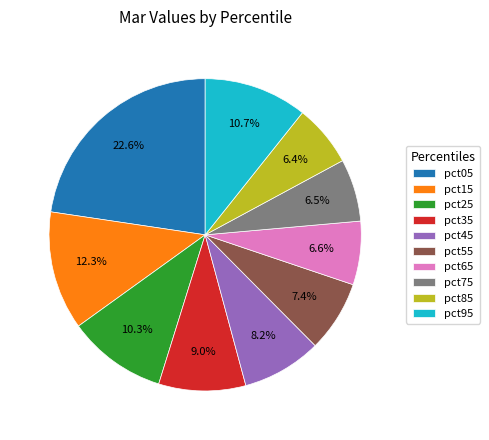

The pct05 slice represents 23% of the pie. True or false?

True